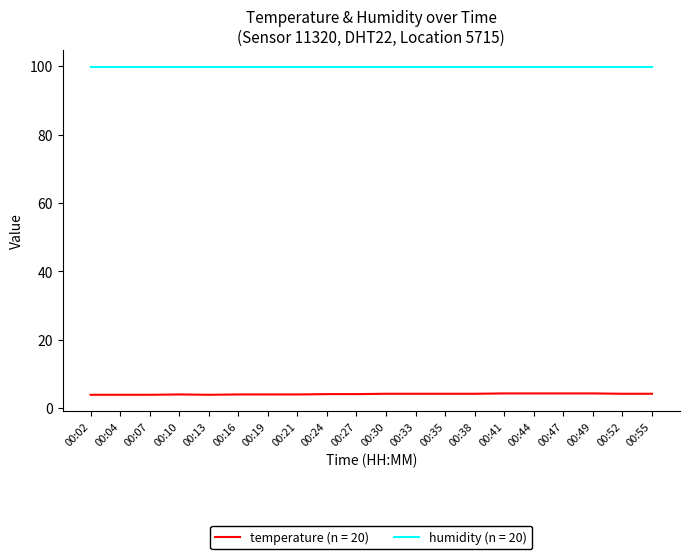

What is the highest value of the humidity (n = 20) series?

99.9